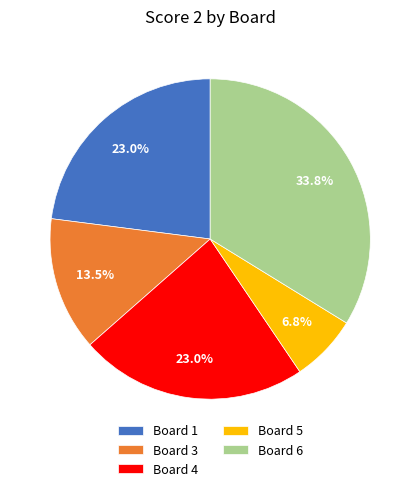

How many slices are in this pie chart?

5